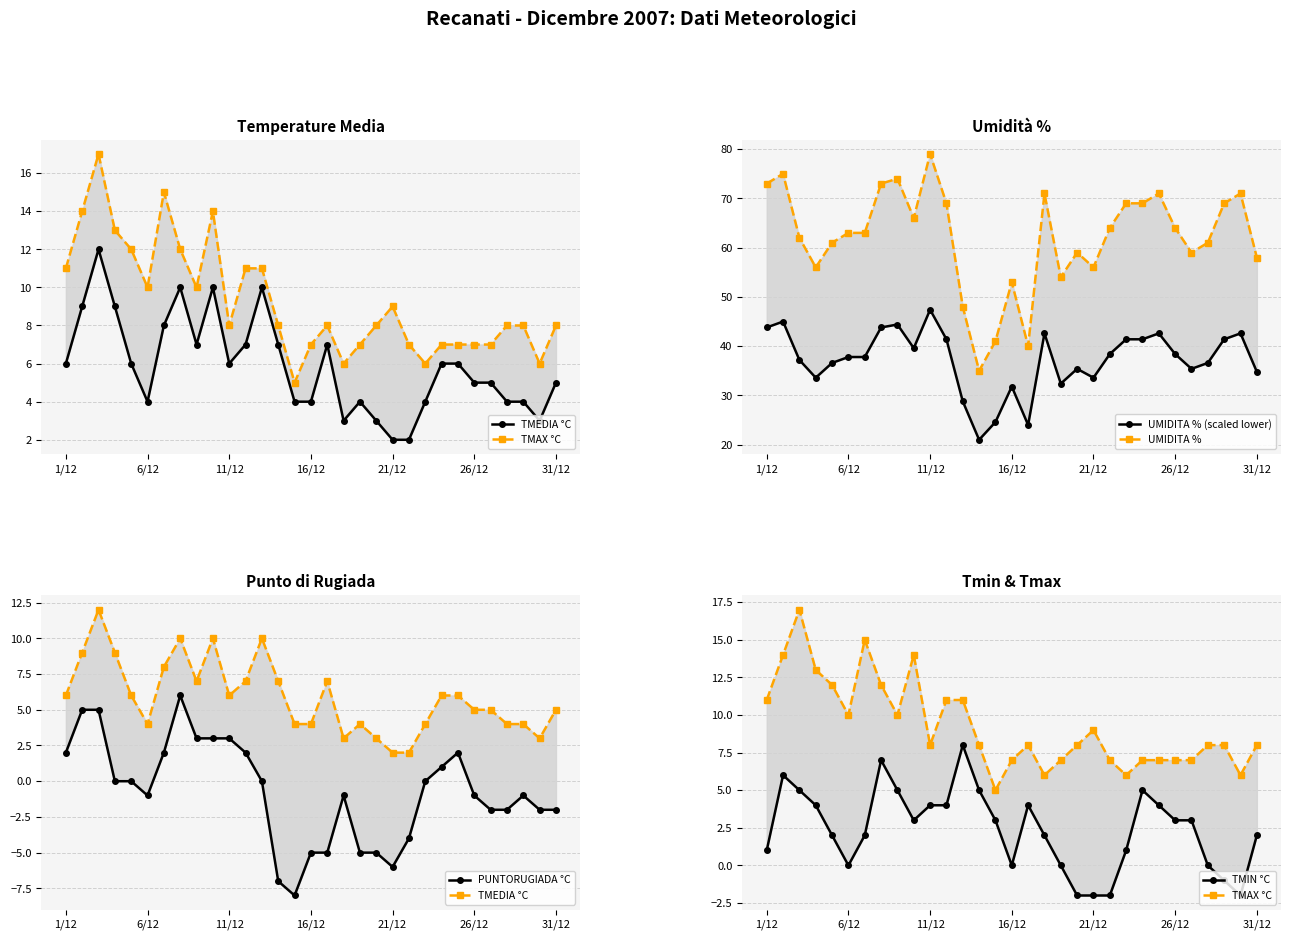

Does the chart display data point markers on the line(s)?

Yes